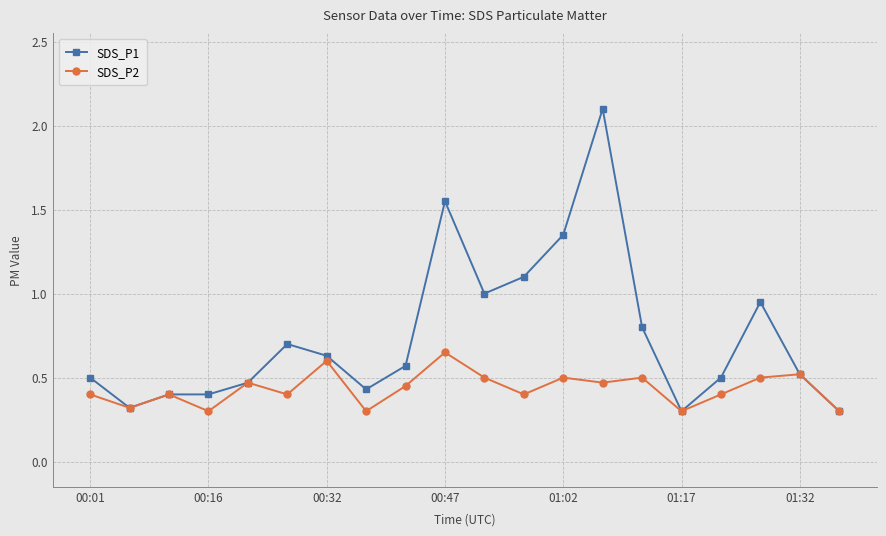

What is the smallest value displayed?

0.3